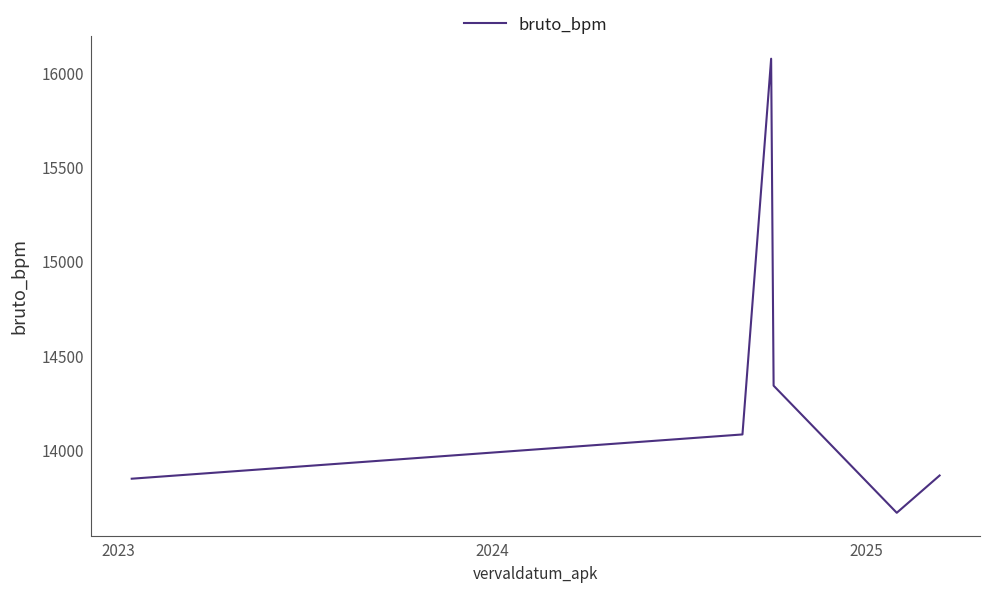

What is the greatest value displayed?

16076